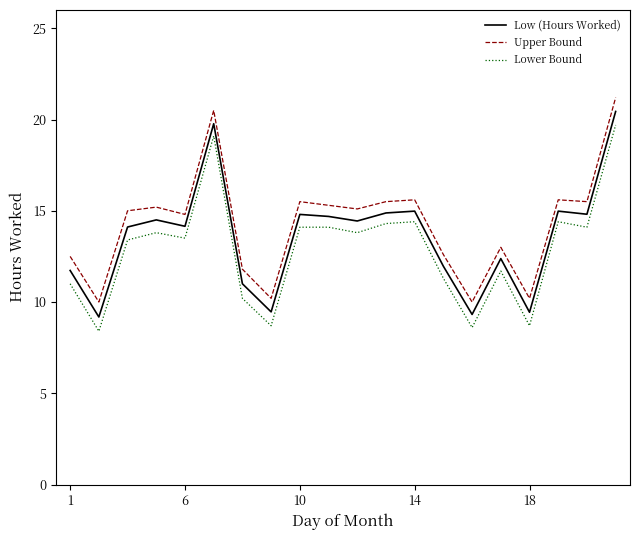

True or false: Lower Bound and Low (Hours Worked) intersect in this chart.

False